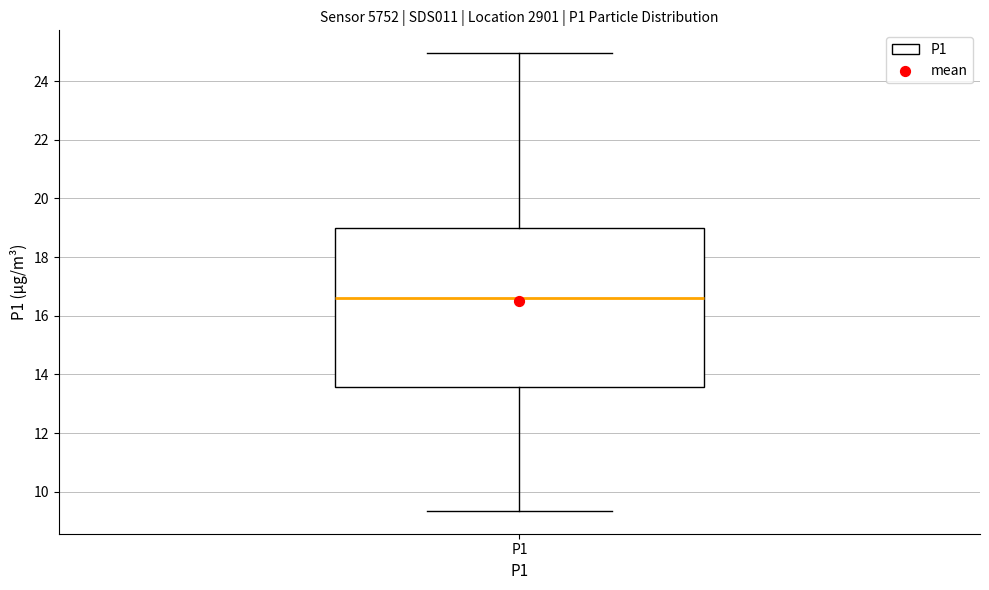

Transcribe this box plot: give where the median line is, the range the box spans, and where the two whiskers end, as read against the y-axis. The values are not printed on the chart, so give them approximately, as read against the axis.

median 16.6, box 13.6 to 19.0, whiskers 9.4 to 25.0